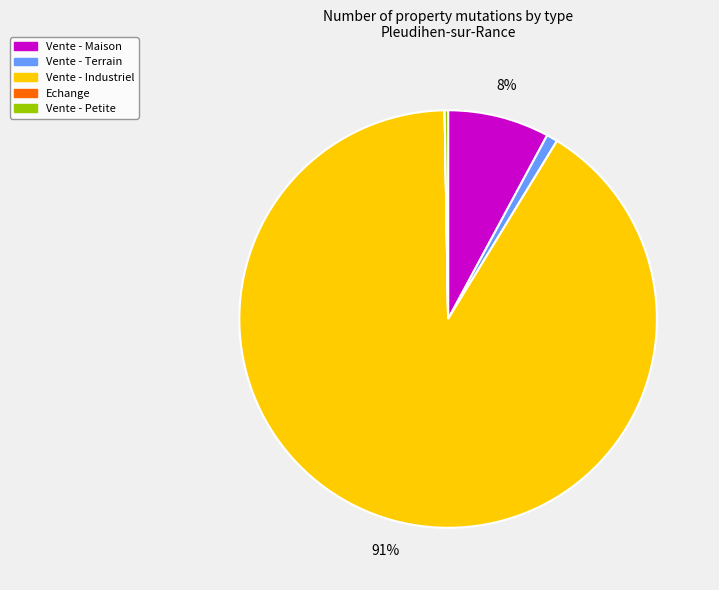

Is there any slice that represents more than half of the pie?

Yes